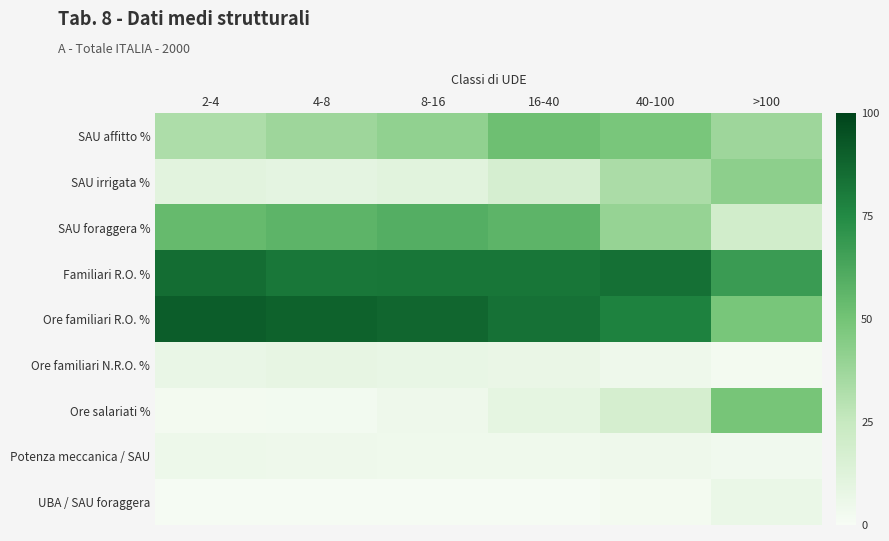

What is the smallest value displayed?

0.8